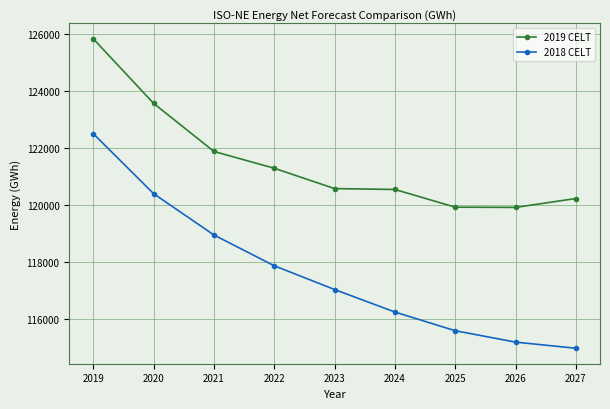

At which label does 2018 CELT reach its minimum?

2027